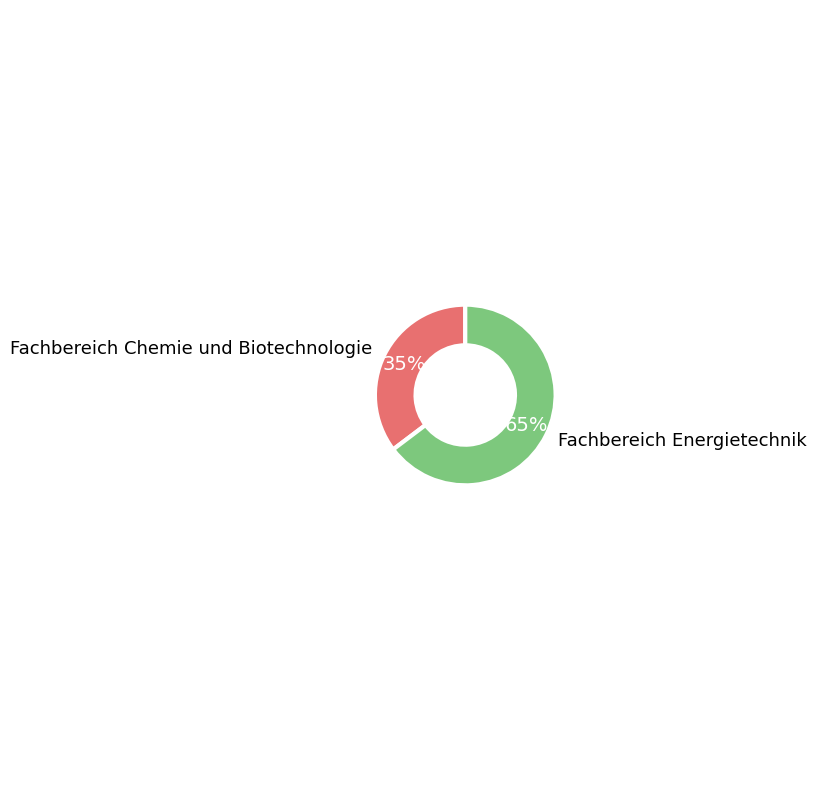

The Fachbereich Energietechnik slice represents 76% of the pie. True or false?

False